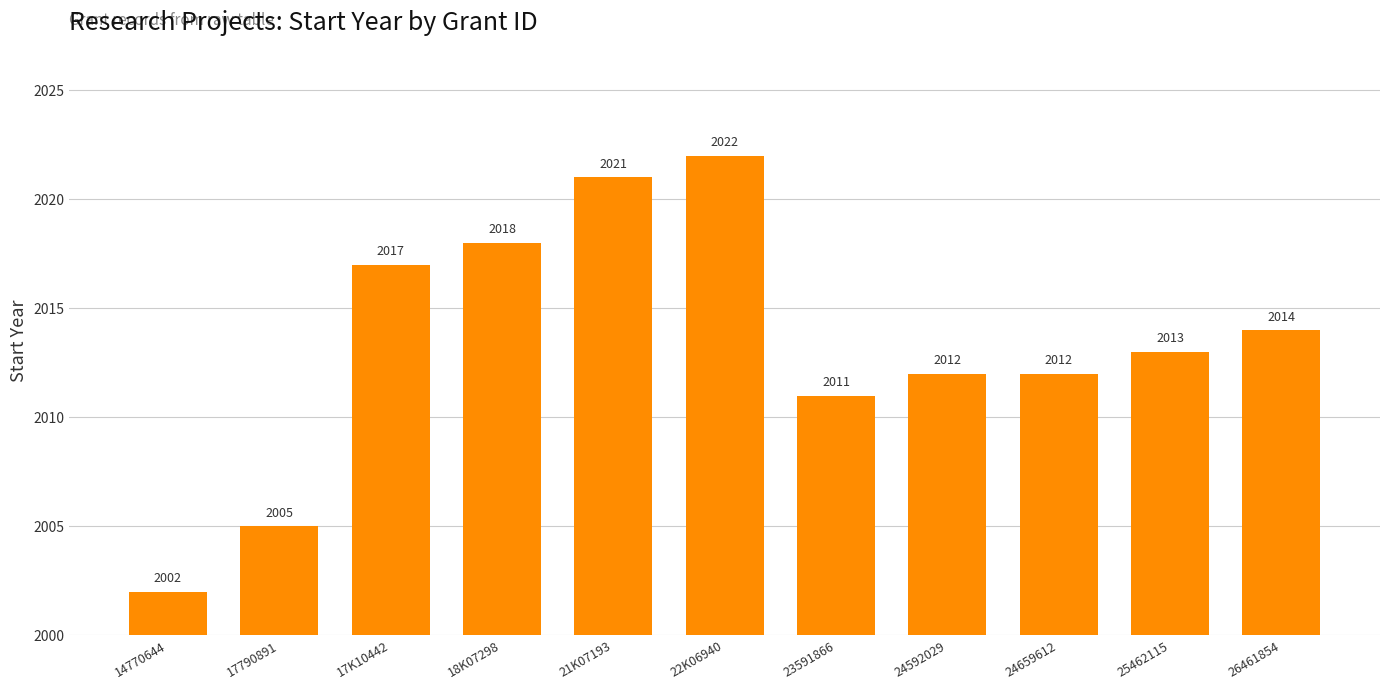

What is the difference between the second highest and second lowest values?

16